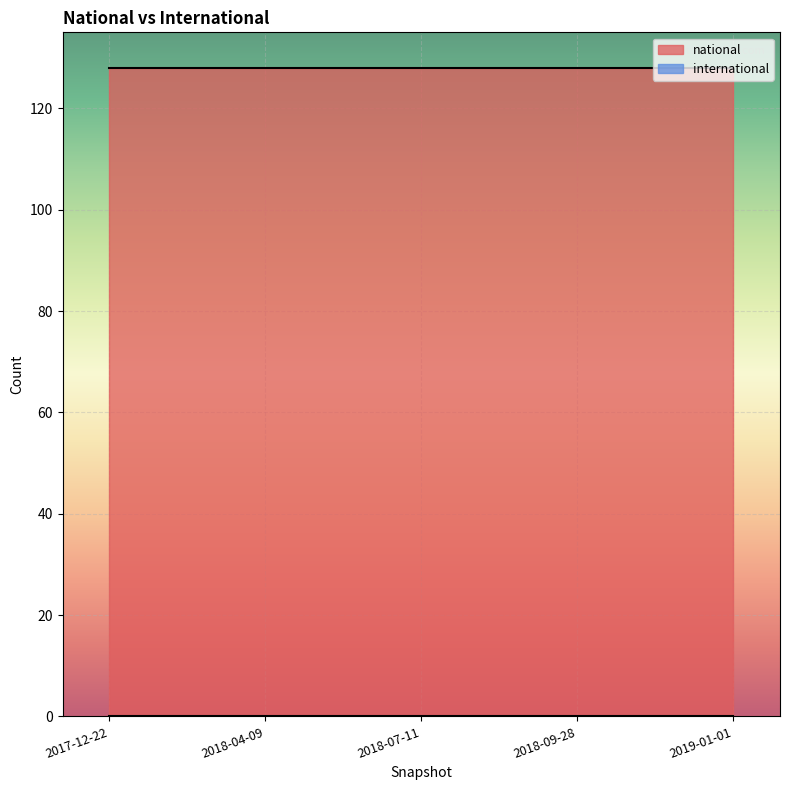

Between 2018-07-11 and 2017-12-22, which is larger?

2018-07-11